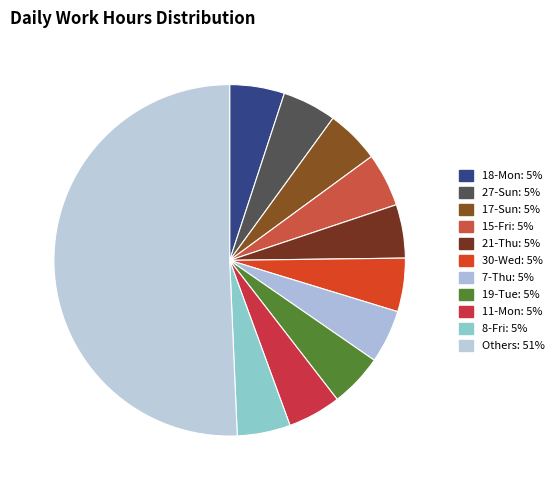

Count the number of slices in the pie.

11